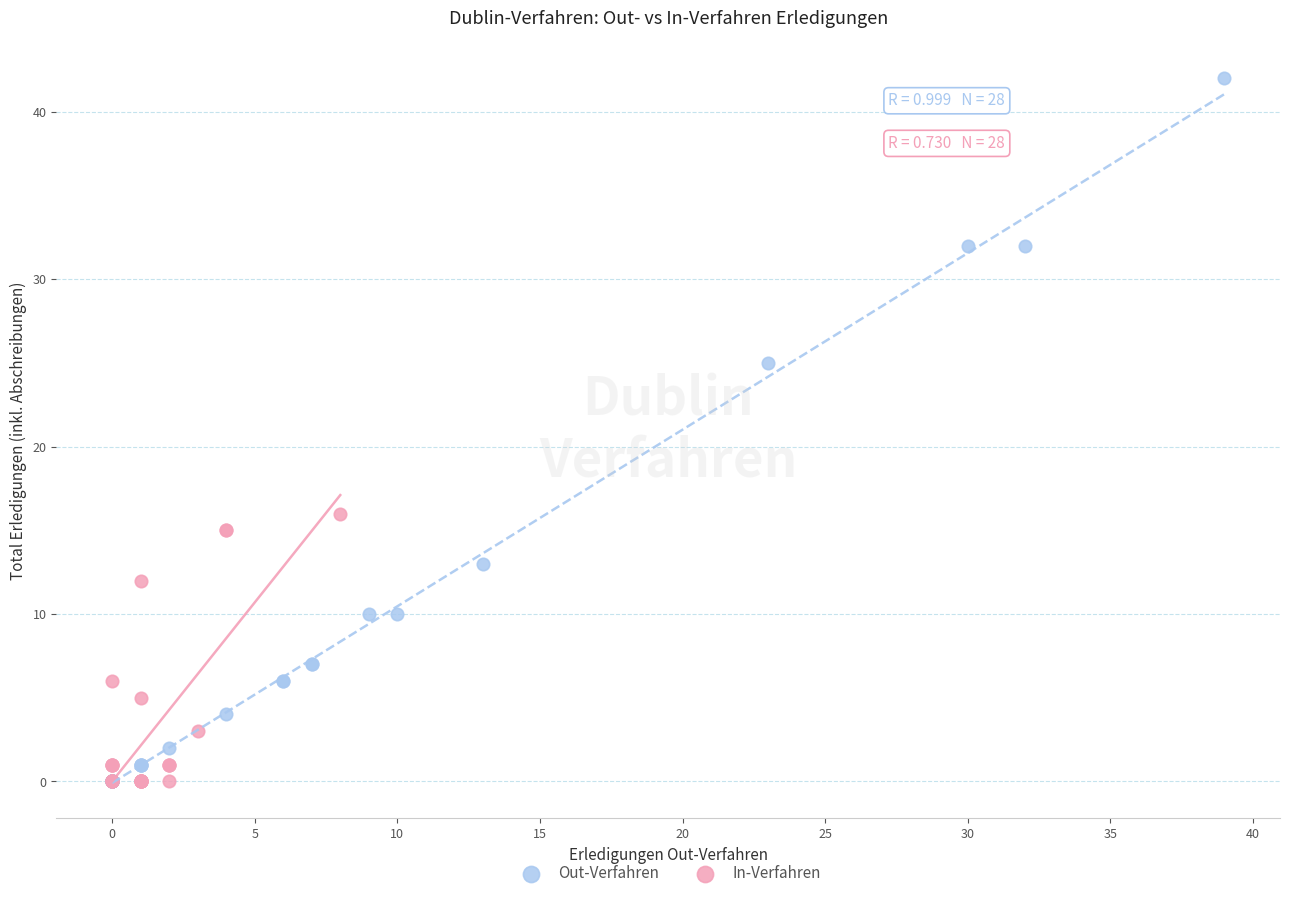

Which series has the largest Y range (max minus min)?

Out-Verfahren